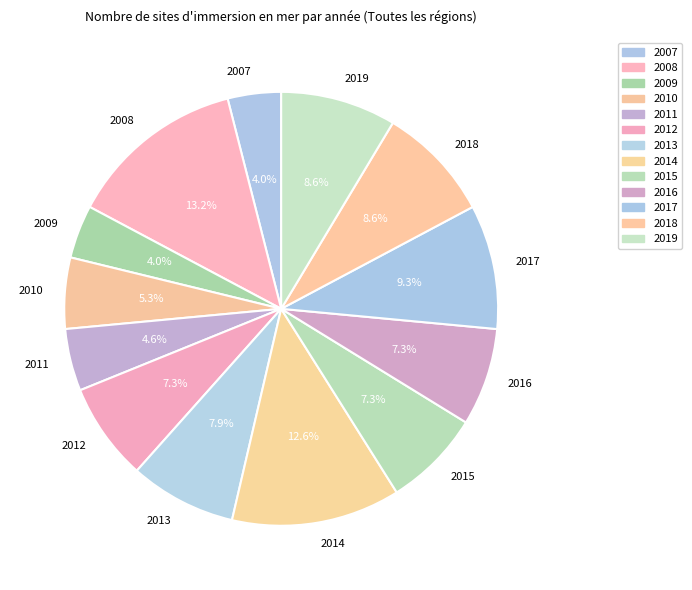

Between 2013 and 2007, which is larger?

2013